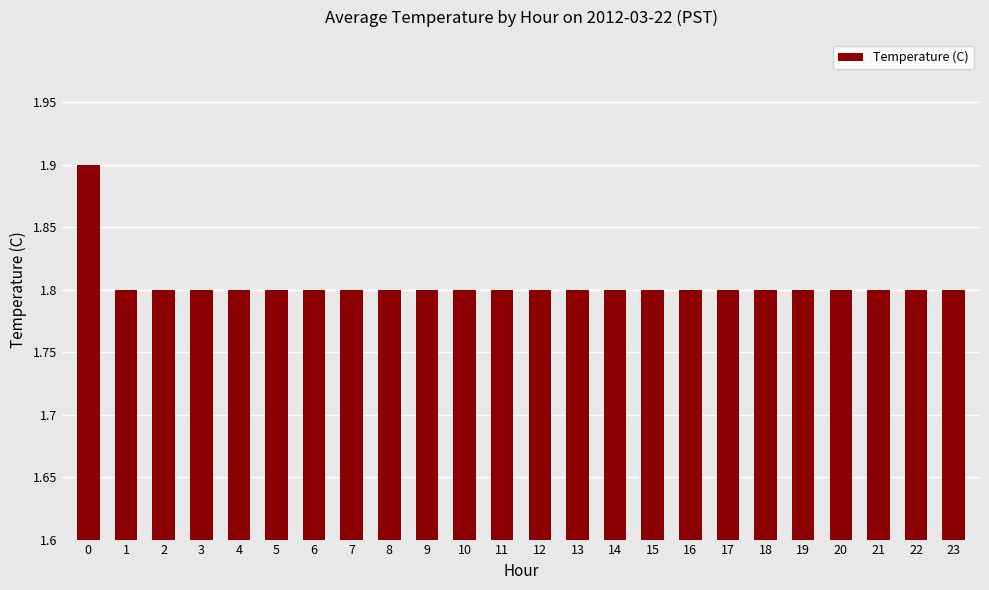

How many categories are shown in the chart?

24